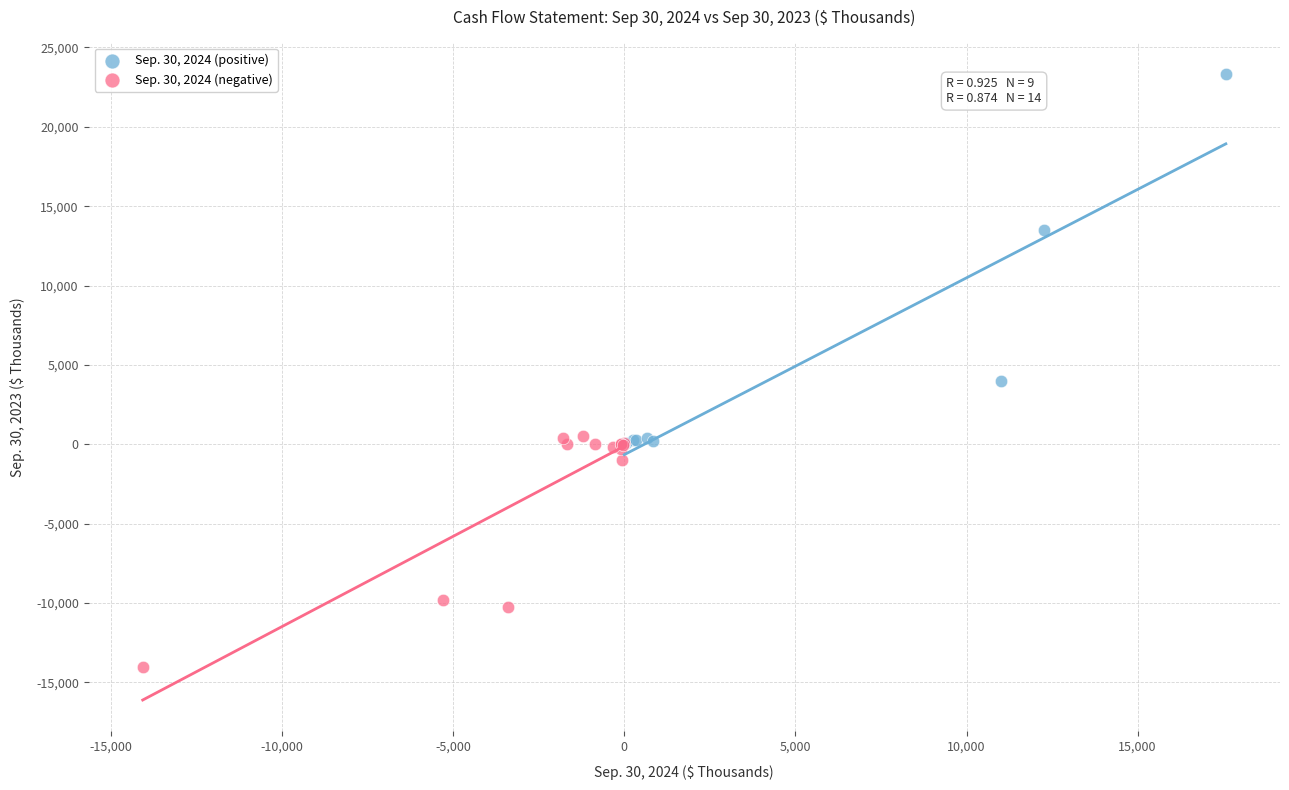

Which series reaches the maximum Y coordinate?

Sep. 30, 2024 (positive)